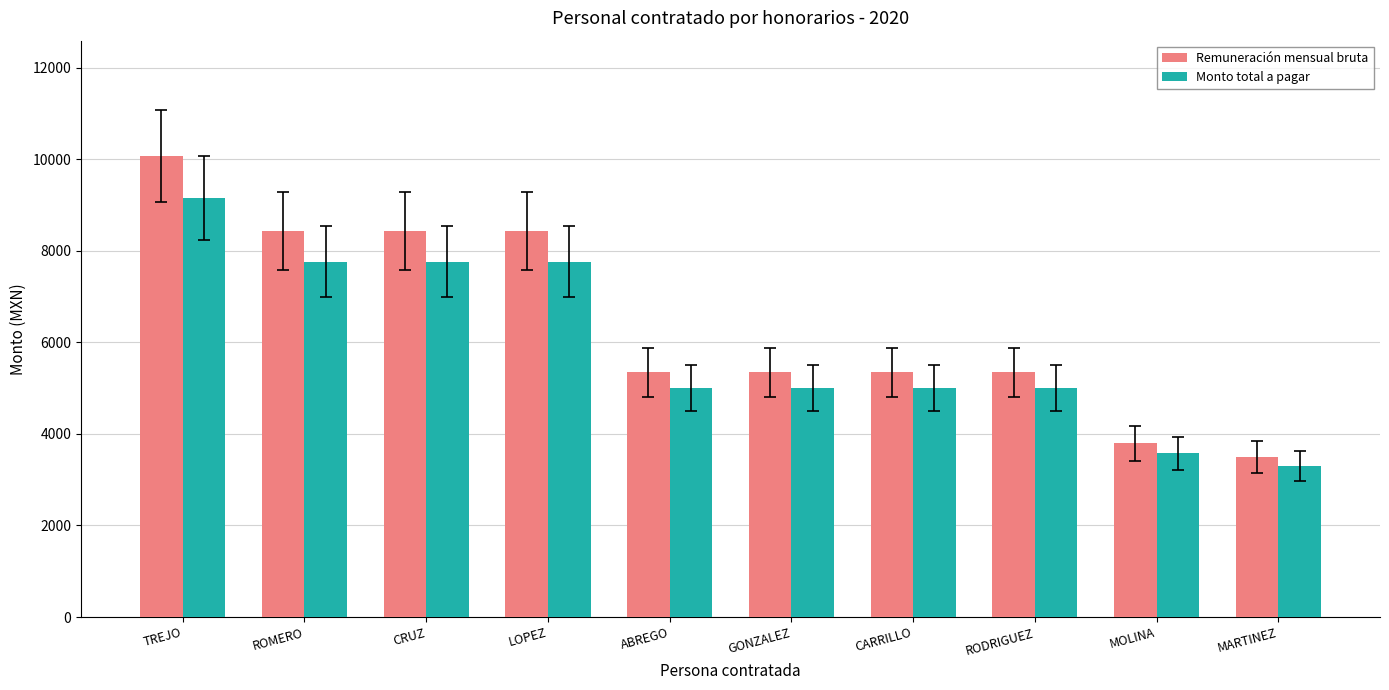

What is the greatest value displayed?

10069.0